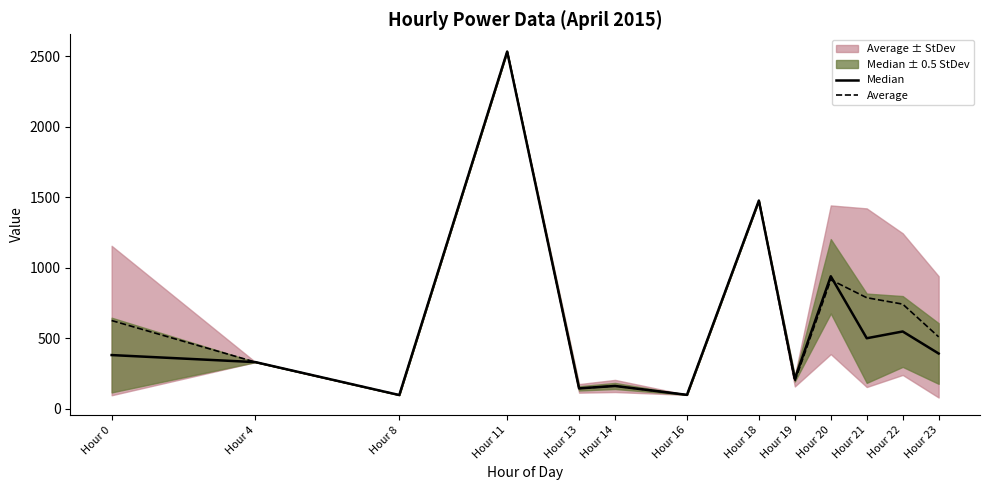

At how many categories does at least one series exceed 104?

11